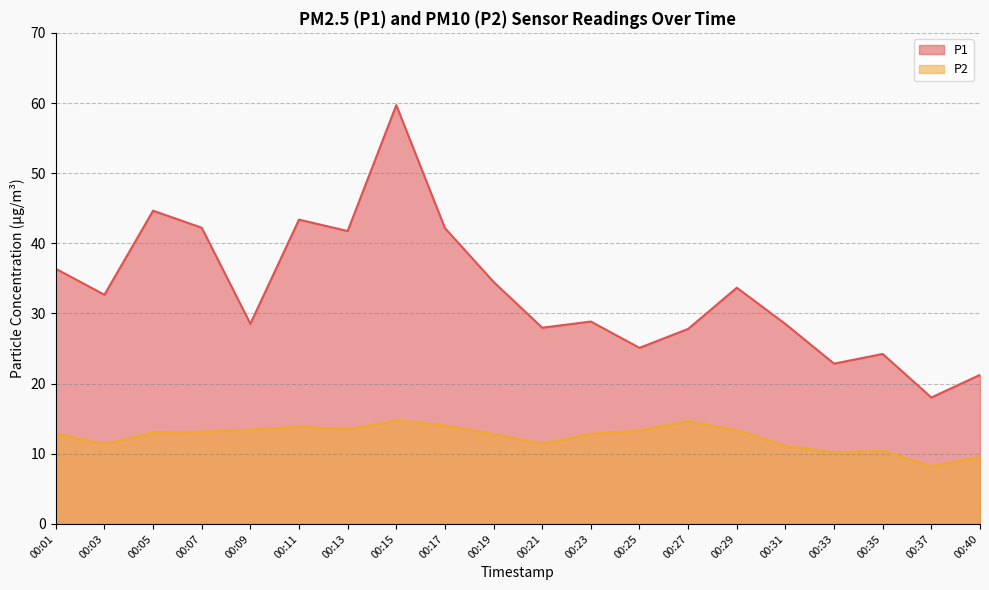

In P2, how many points are higher than both neighbors (excluding endpoints)?

4